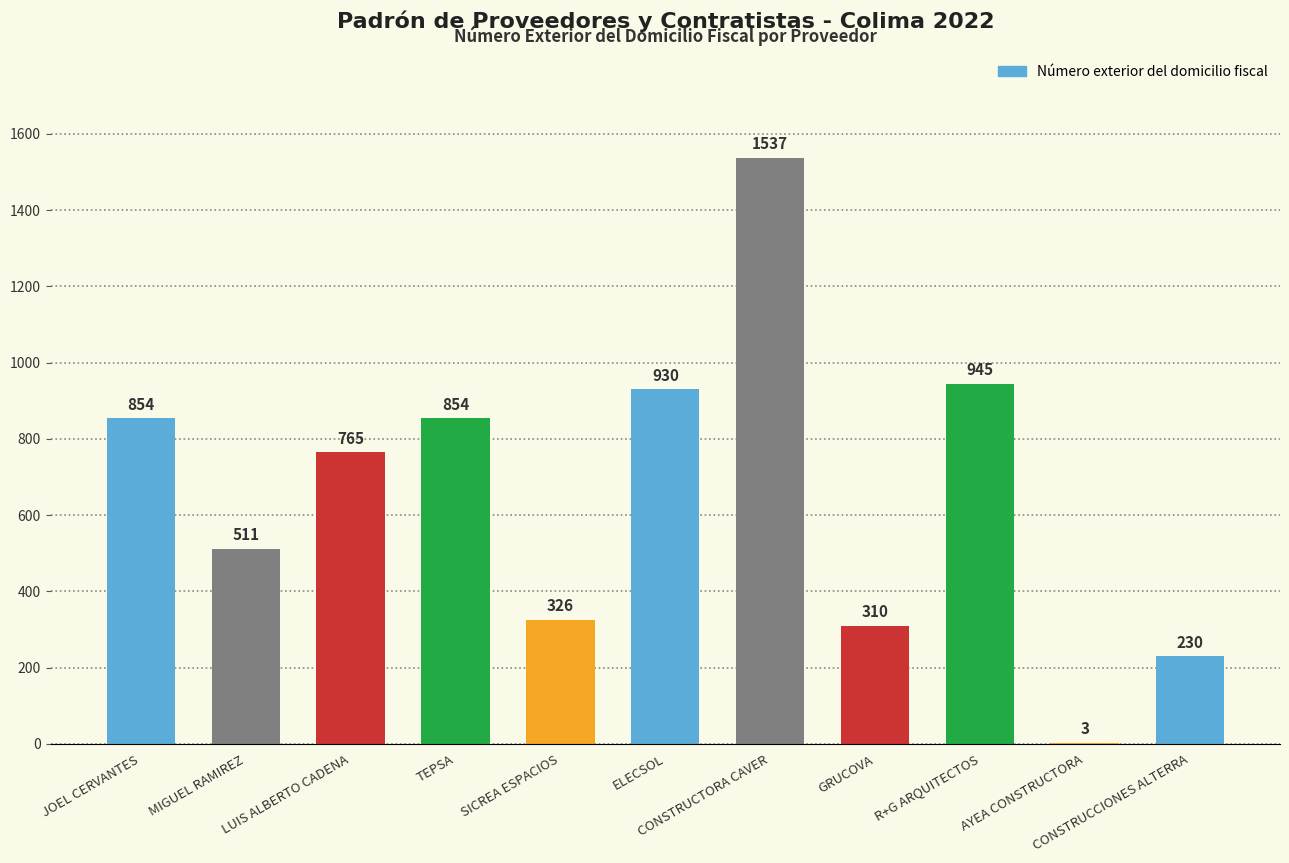

The value at CONSTRUCCIONES ALTERRA is 230. True or false?

True